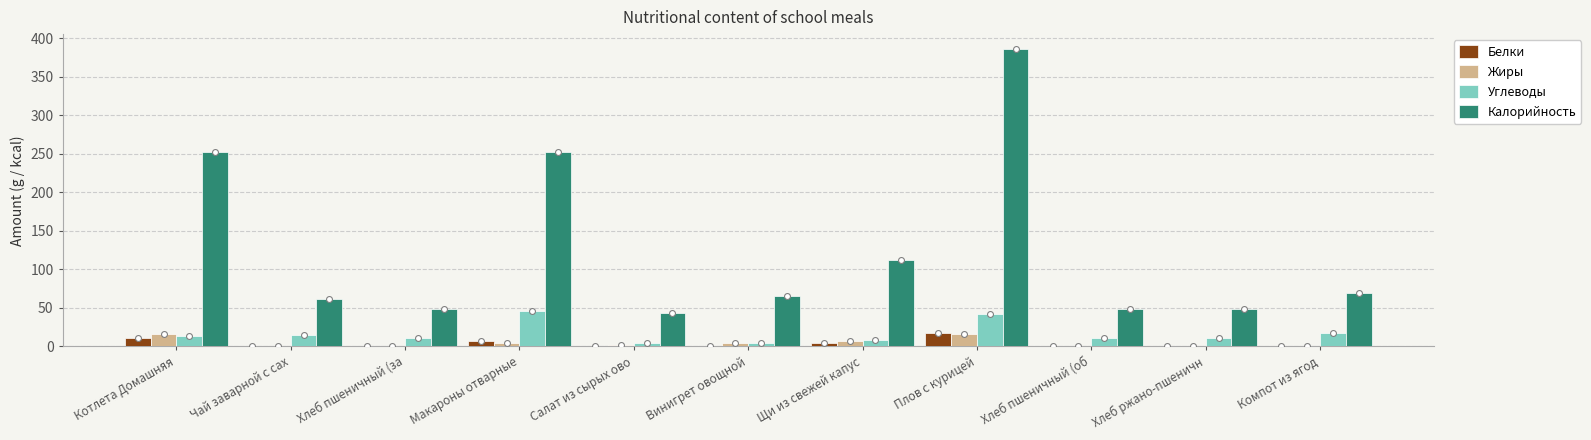

Which series reaches the minimum Y coordinate?

Жиры